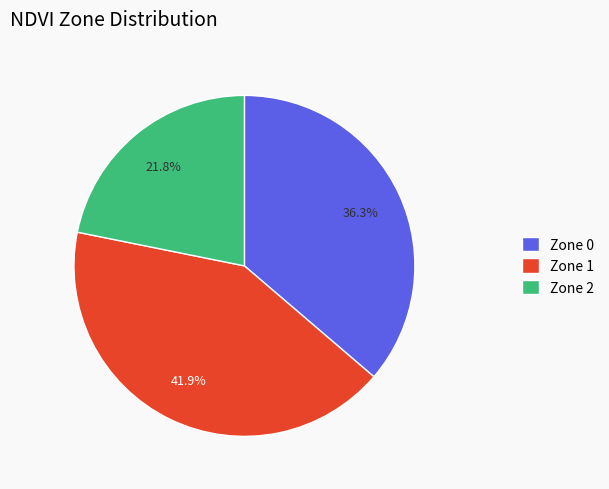

To the nearest percent, what percentage of the pie is Zone 0?

36%